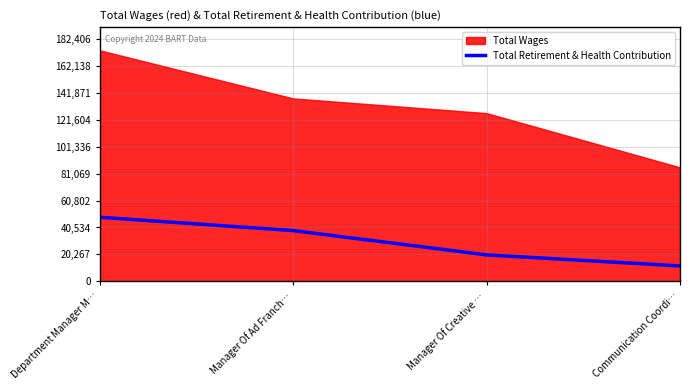

Which has a higher value, Communication Coordi… or Manager Of Creative …?

Manager Of Creative …